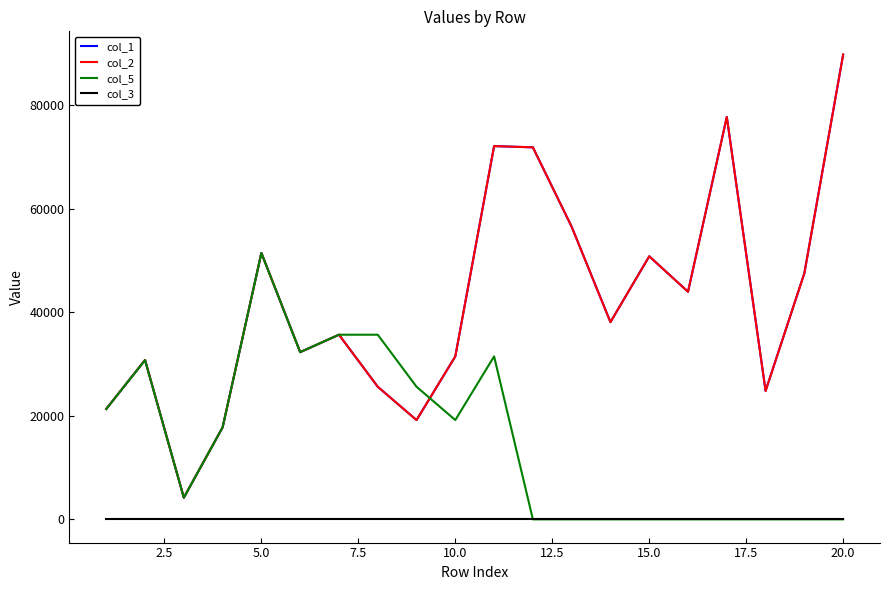

True or false: col_3 and col_1 cross at least once.

False